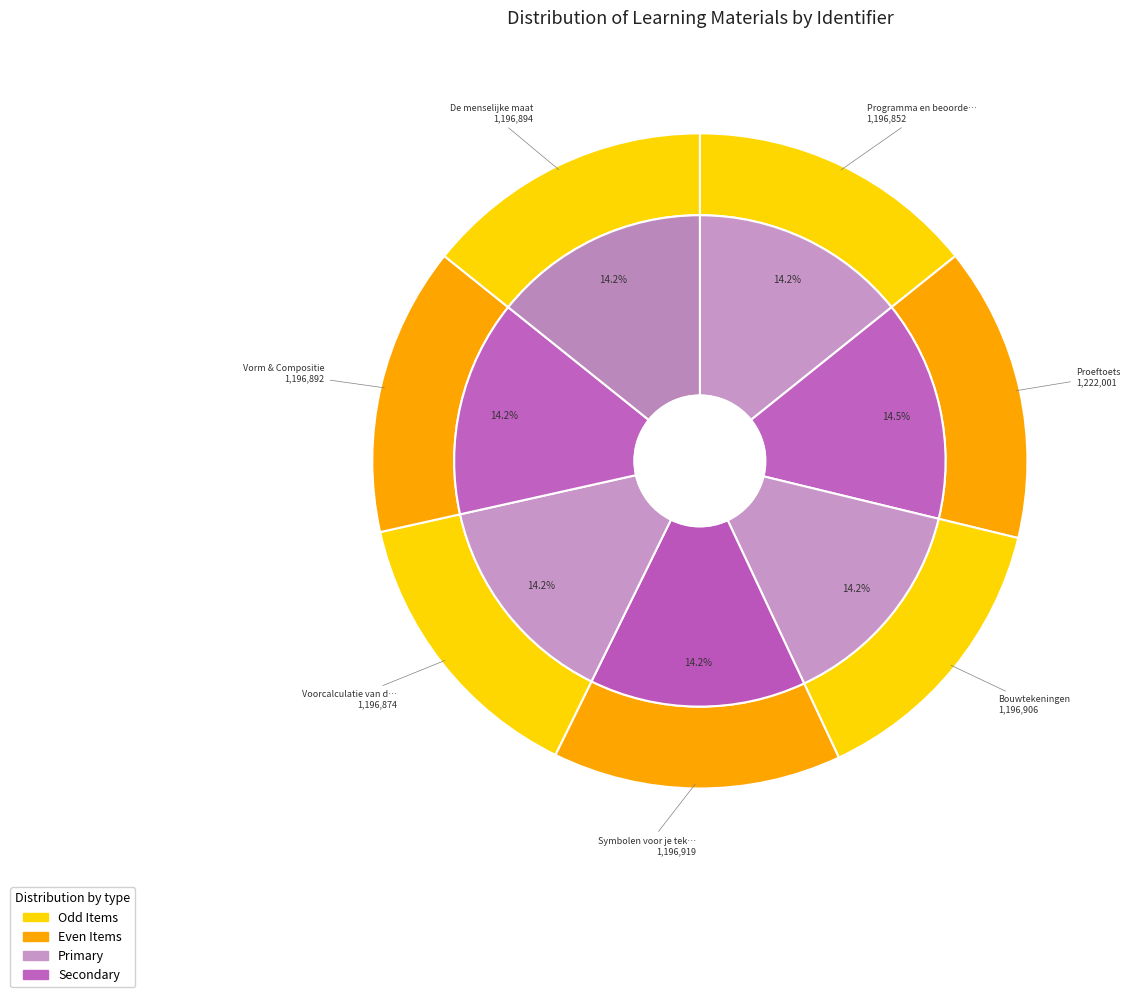

Rank the categories by value from lowest to highest.

Programma en beoordeling, Voorcalculatie van de ontwerpkosten., Vorm & Compositie, De menselijke maat, Bouwtekeningen, Symbolen voor je tekenwerk, Proeftoets